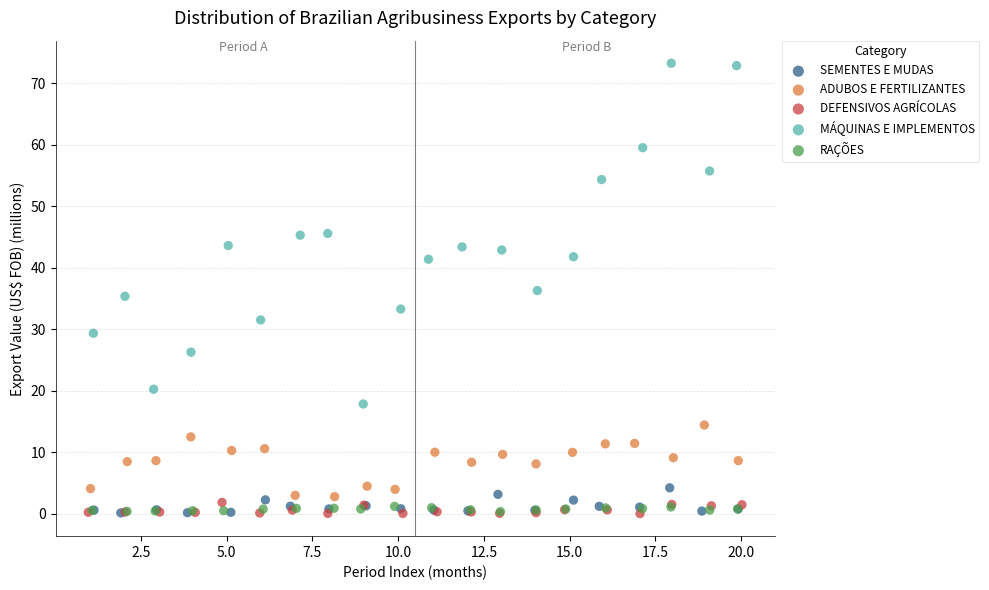

Which series has the largest Y range (max minus min)?

MÁQUINAS E IMPLEMENTOS